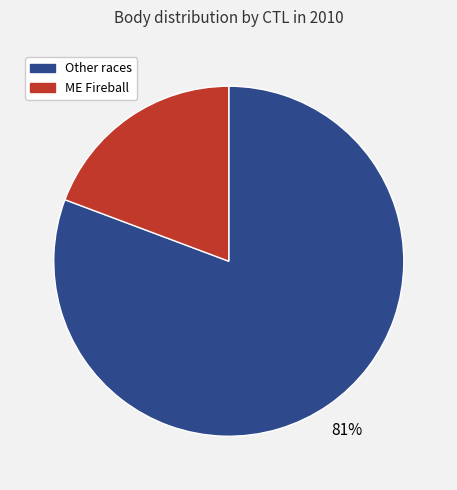

Is there a majority slice in this chart?

Yes